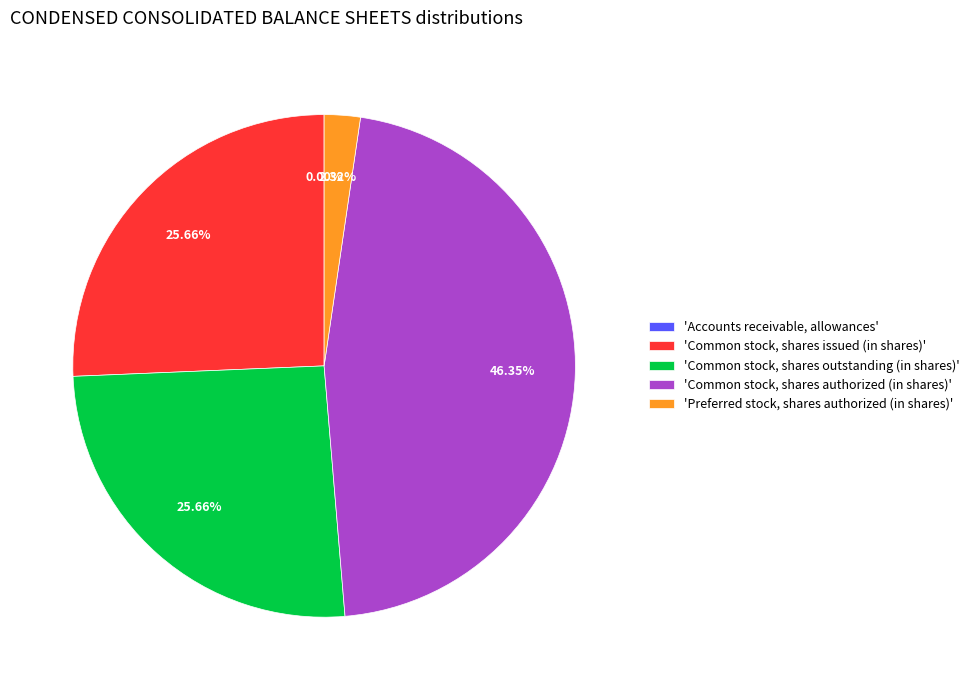

Is there a majority slice in this chart?

No